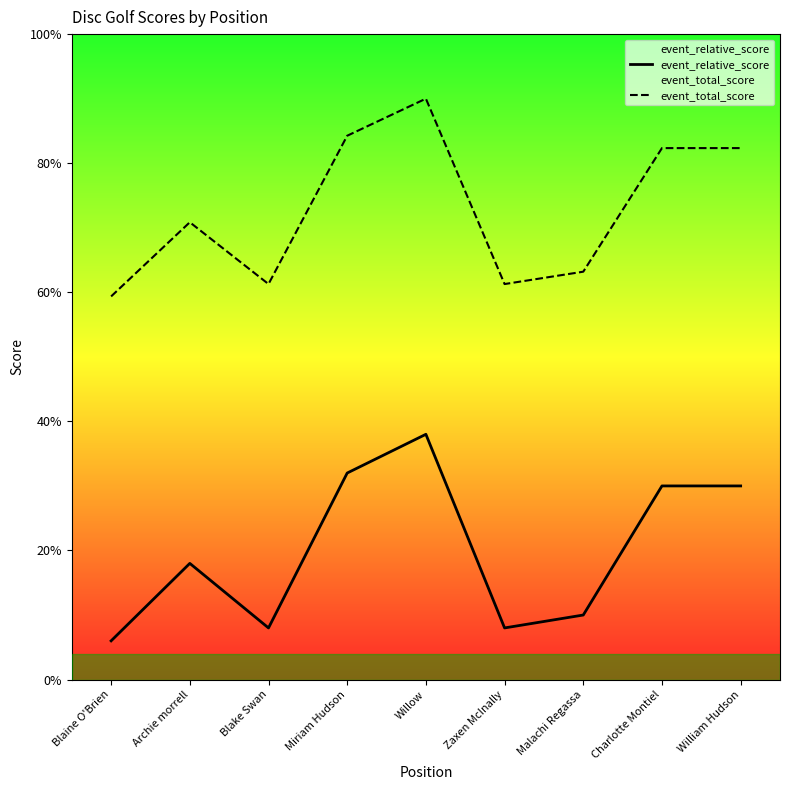

Rank the series by their average value, from highest to lowest.

event_total_score, event_relative_score